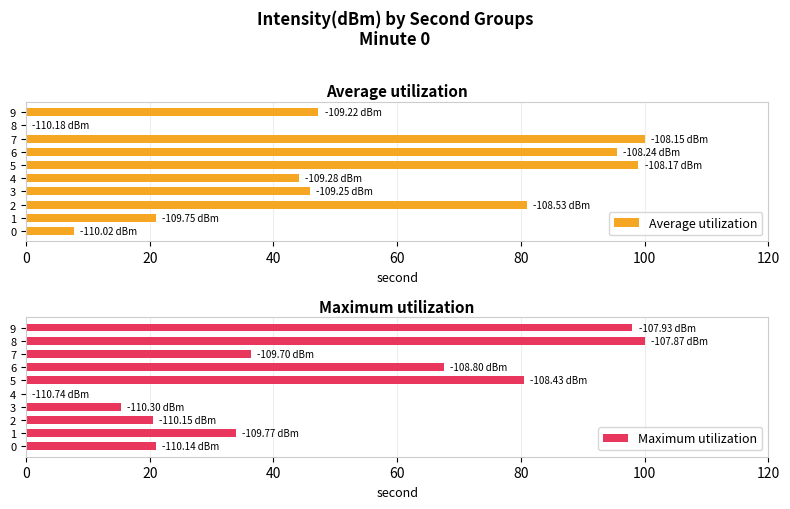

What value does the Maximum utilization series have at 1?

34.0